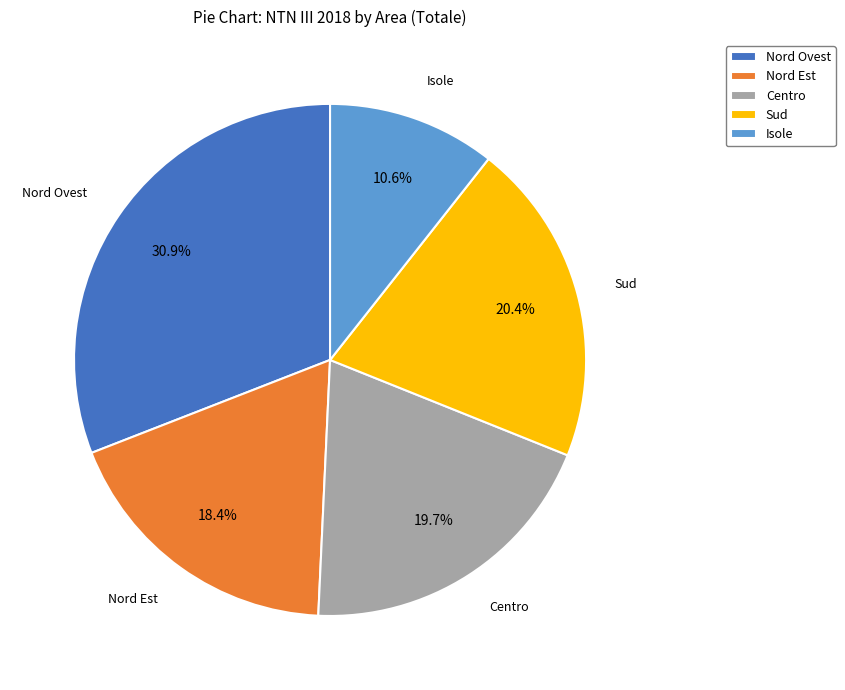

To the nearest percent, what portion does Isole represent?

11%